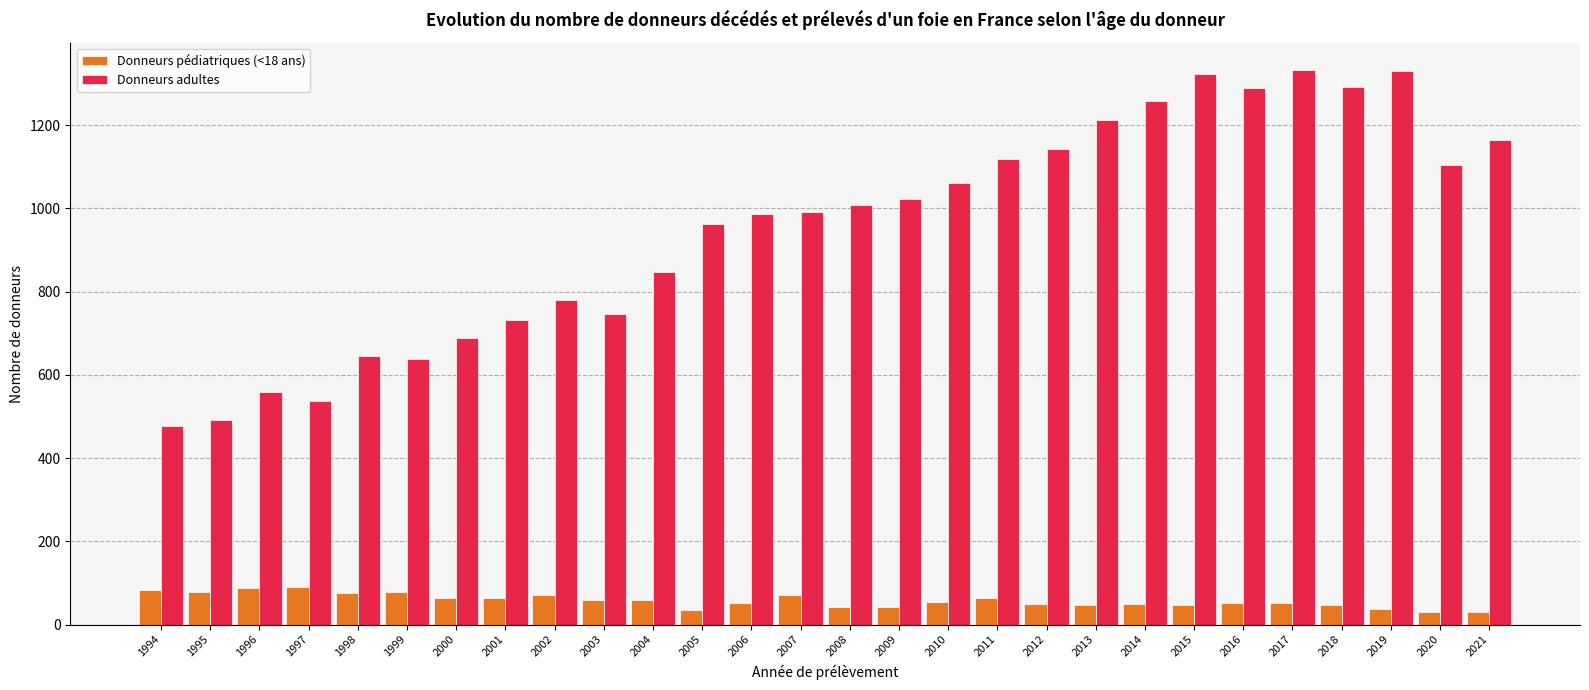

What are all the series names shown in the legend?

Donneurs pédiatriques (<18 ans), Donneurs adultes